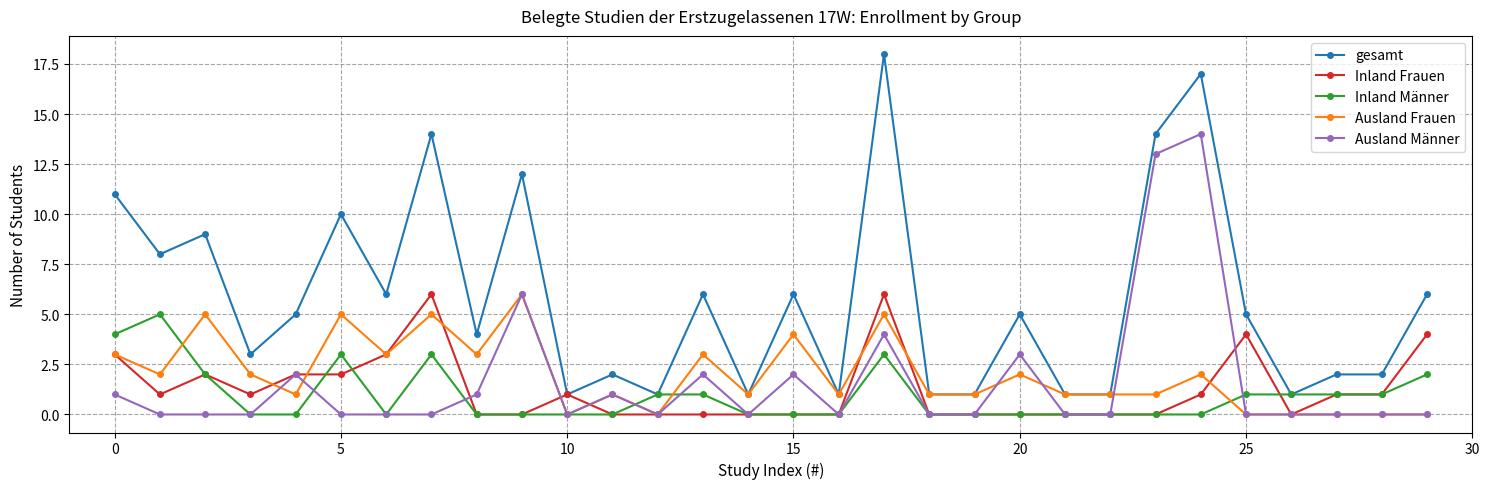

Which series ends up on top after the final intersection of Ausland Männer and Inland Männer?

Inland Männer